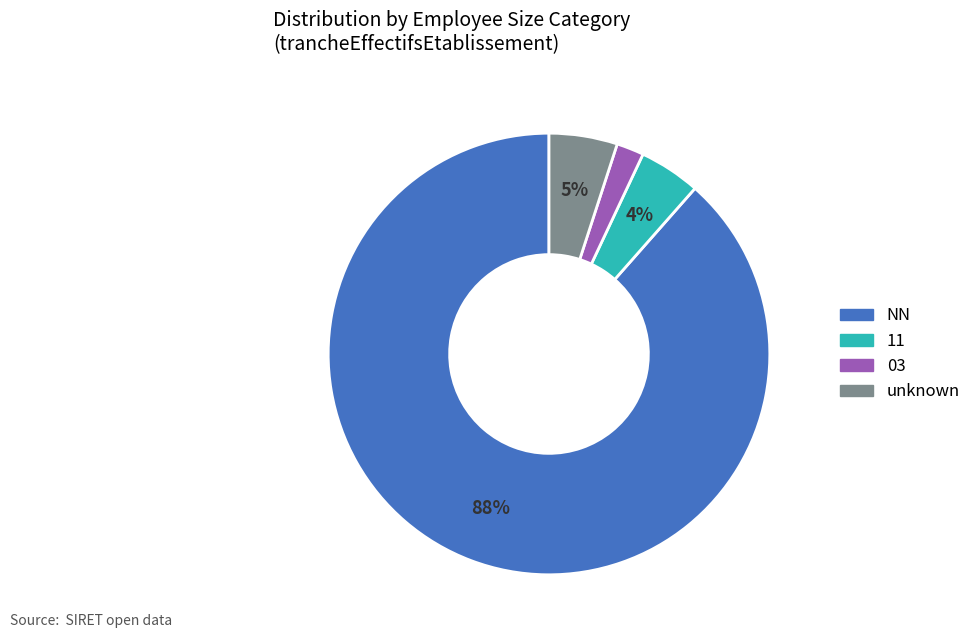

To the nearest percent, what is the average slice percentage?

25%